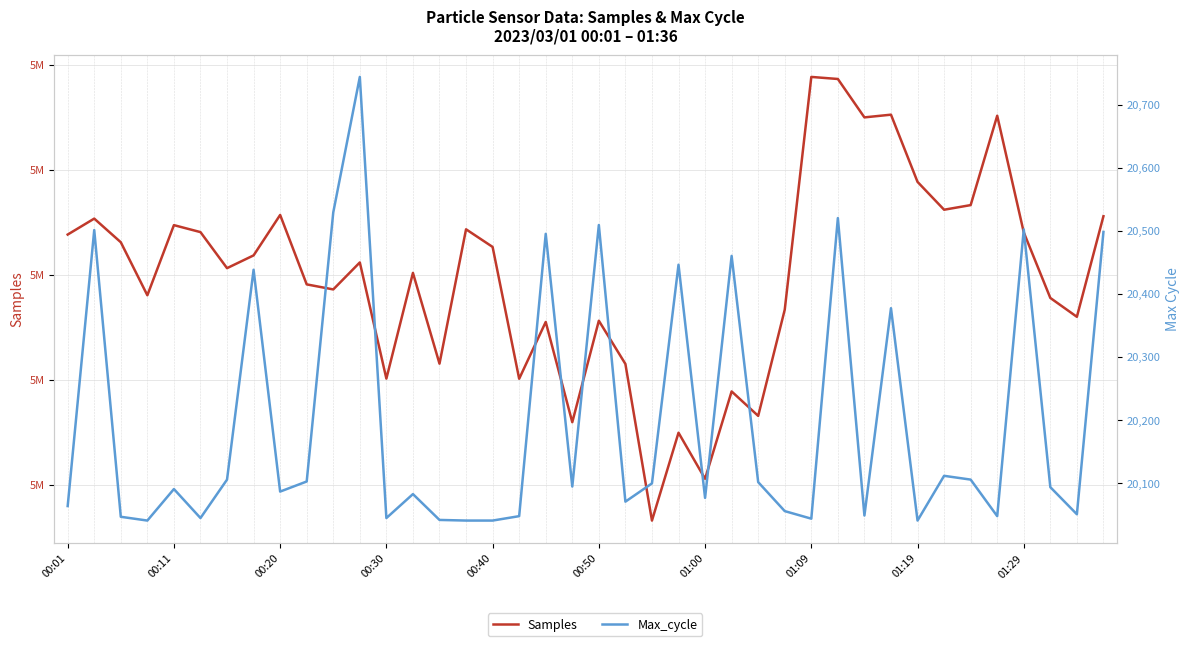

Between 00:20 and 17, which series saw the biggest shift?

Samples